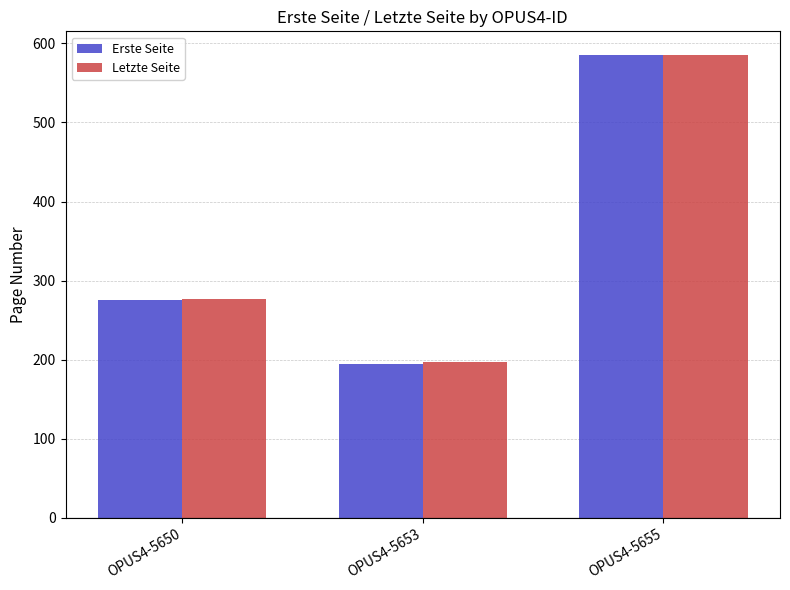

List the labels in order of Erste Seite value, largest first.

OPUS4-5655, OPUS4-5650, OPUS4-5653